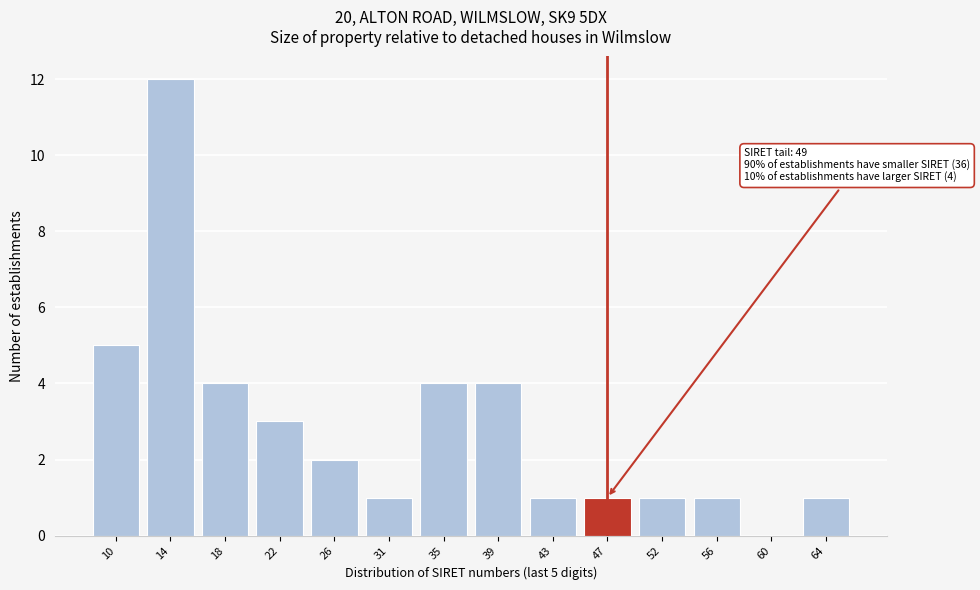

Reading left to right, list all the values displayed in this chart.

10=5	14=12	18=4	22=3	26=2	31=1	35=4	39=4	43=1	47=1	52=1	56=1	60=0	64=1